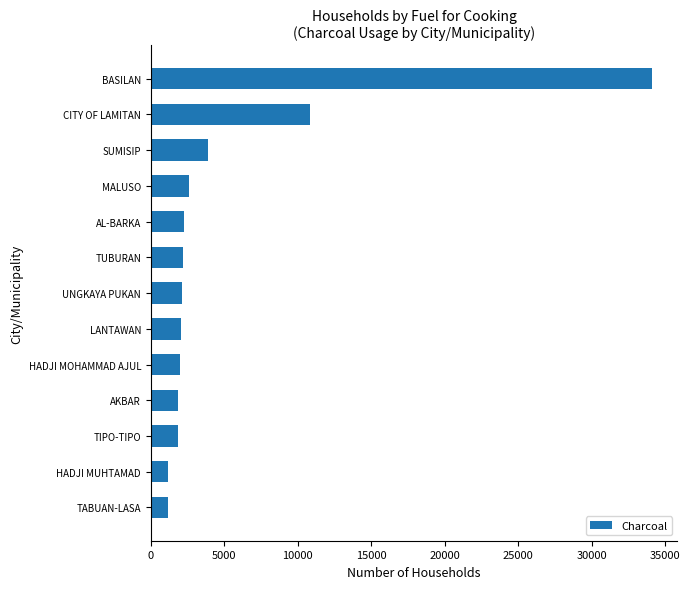

What is the greatest value displayed?

34130